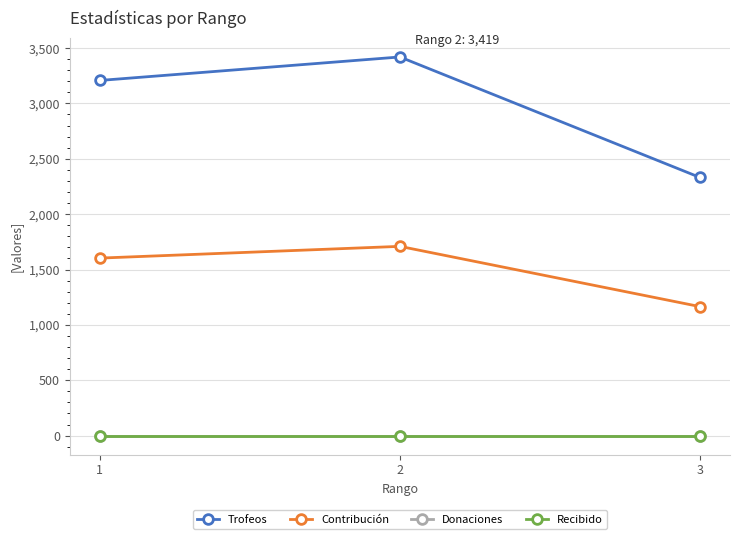

Which series has the largest range (max minus min)?

Trofeos